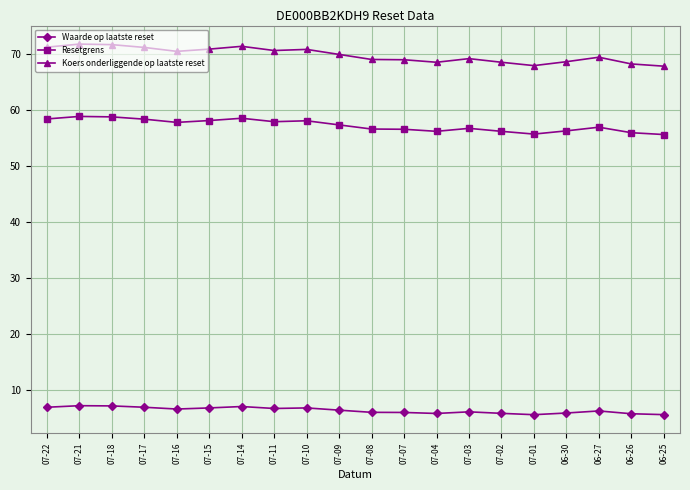

Between 07-21 and 07-16, which series saw the biggest shift?

Koers onderliggende op laatste reset